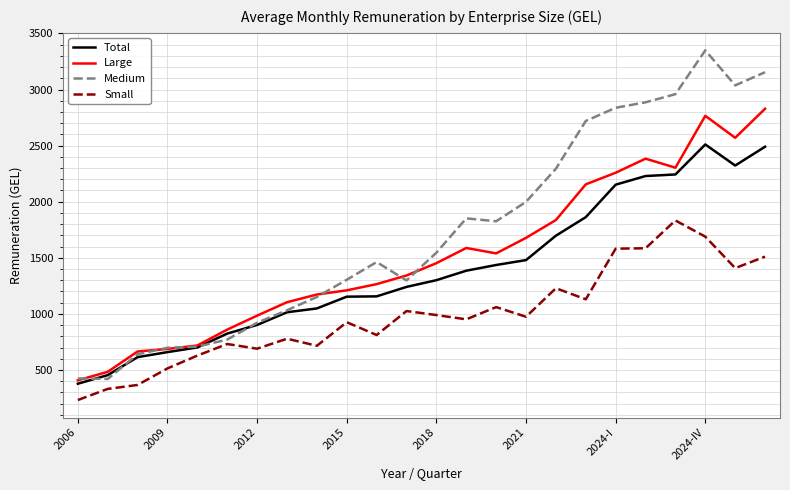

What is the difference between the maximum and minimum values in the Total series?

2132.8